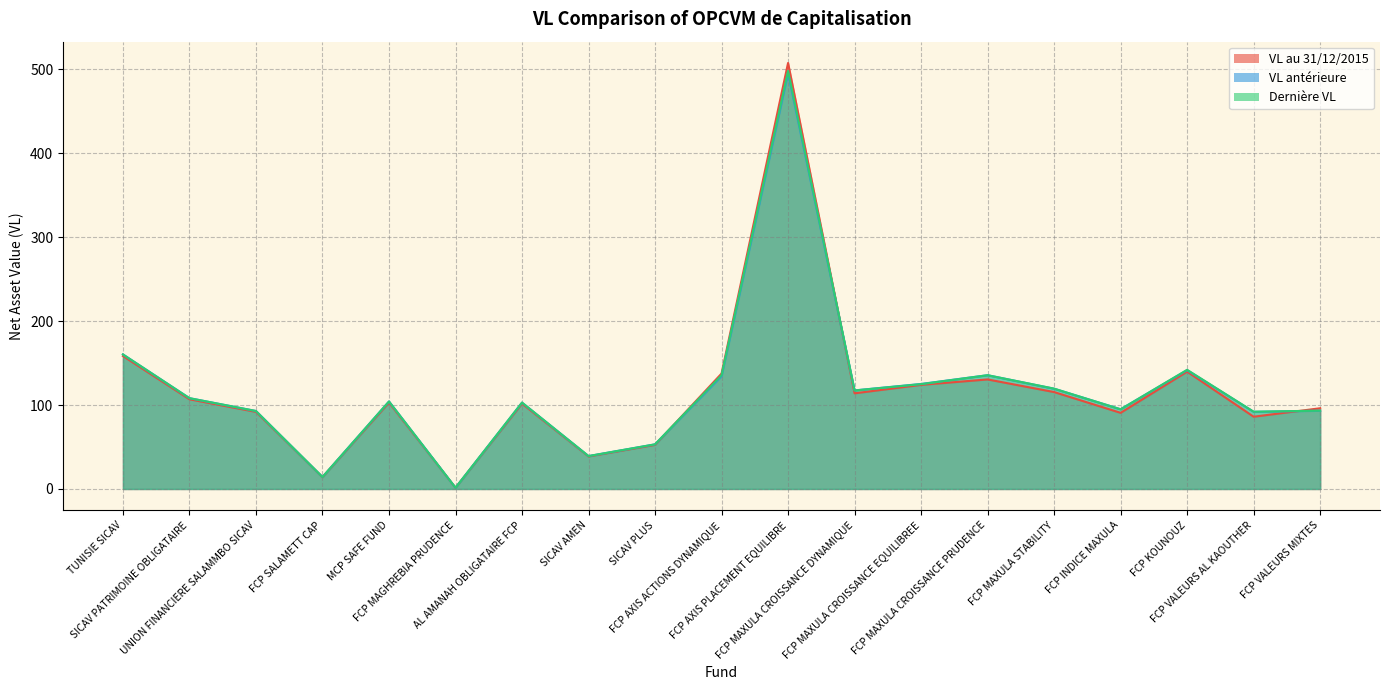

What position from the left is FCP MAGHREBIA PRUDENCE?

6